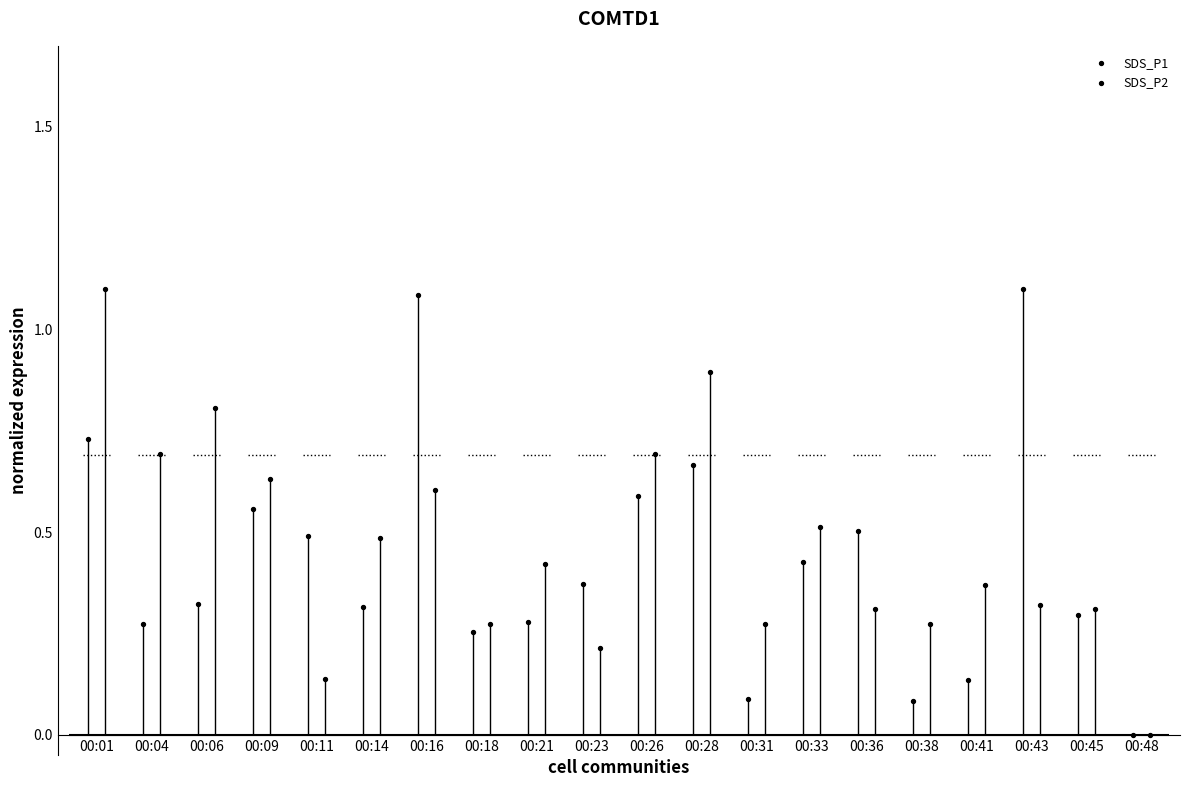

What is the total value across all series at 00:33?

0.9